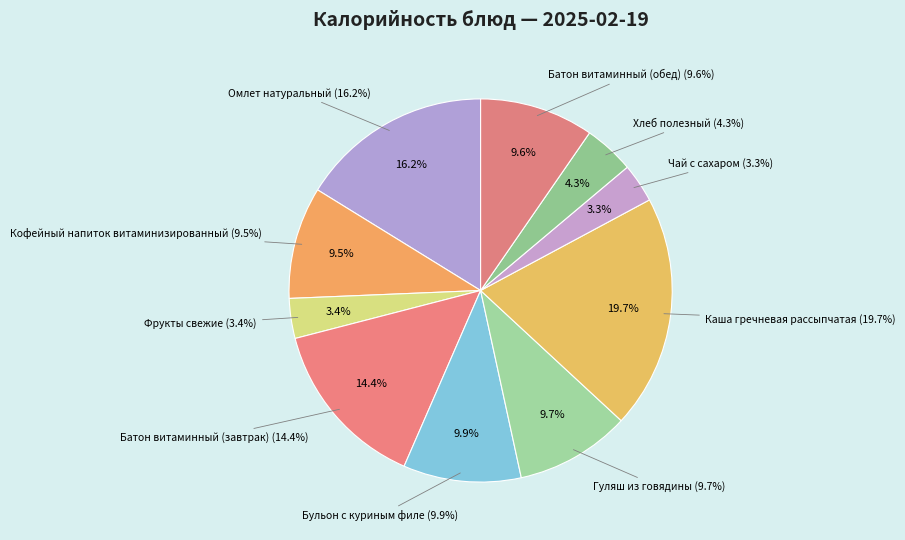

Rank the categories by value from lowest to highest.

Чай с сахаром, Фрукты свежие, Хлеб полезный, Кофейный напиток витаминизированный, Батон витаминный (обед), Гуляш из говядины, Бульон с куриным филе, Батон витаминный (завтрак), Омлет натуральный, Каша гречневая рассыпчатая